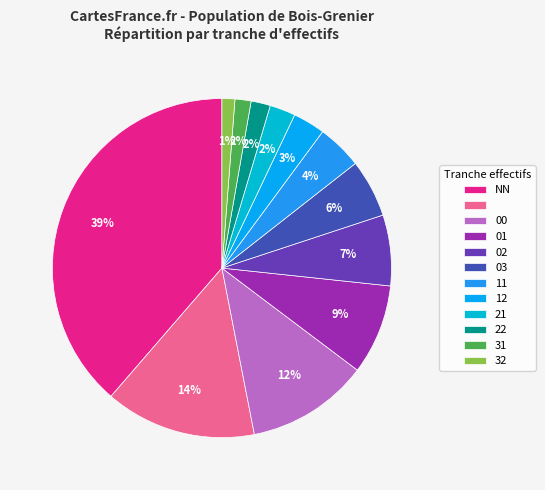

To the nearest percent, what is the average slice percentage?

8%